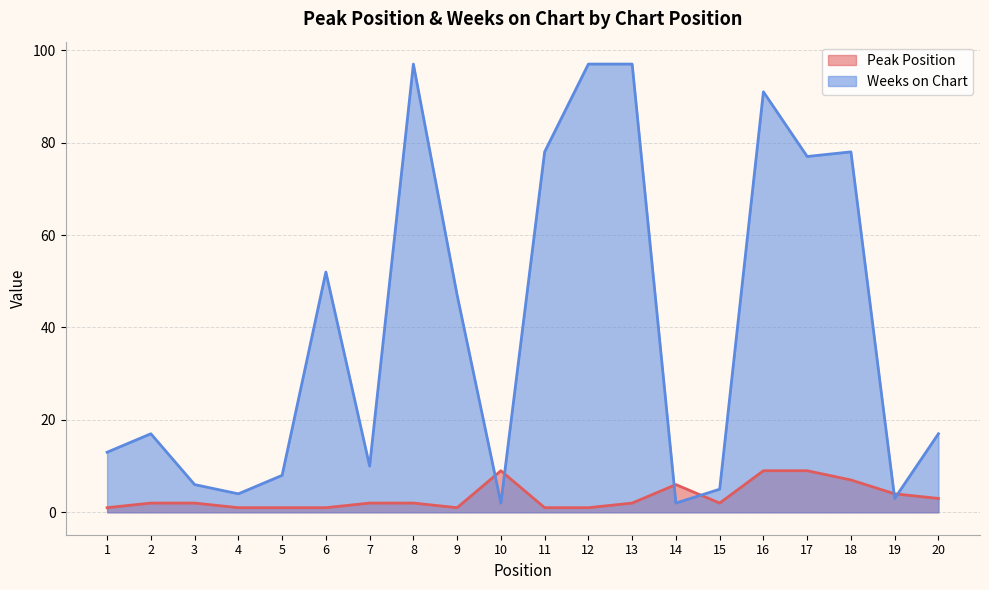

Is it true that Peak Position equals 2 at 13?

True